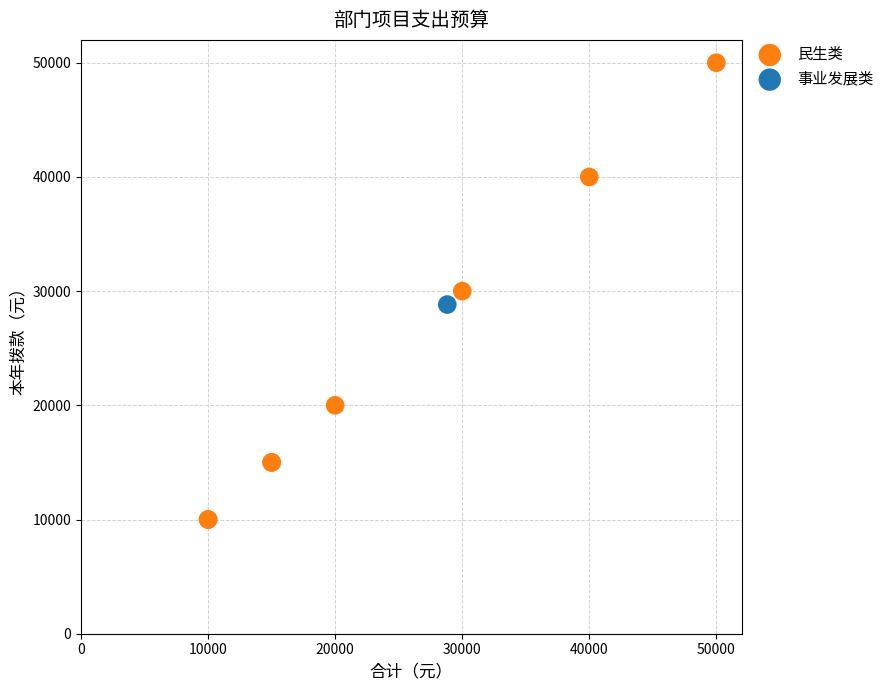

What are all the series names shown in the legend?

民生类, 事业发展类